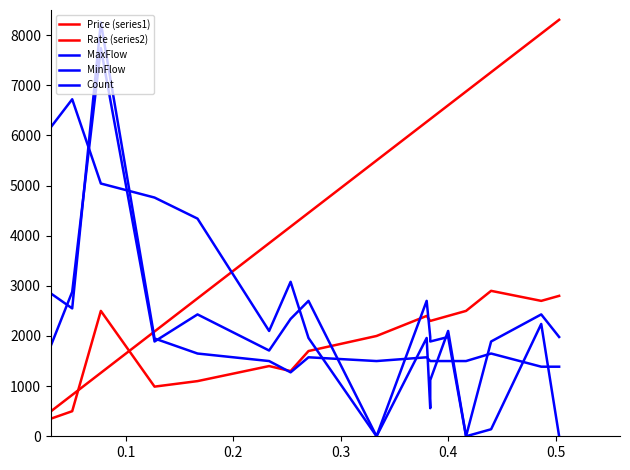

After their last crossing, which series has the higher values: Count or Price (series1)?

Price (series1)